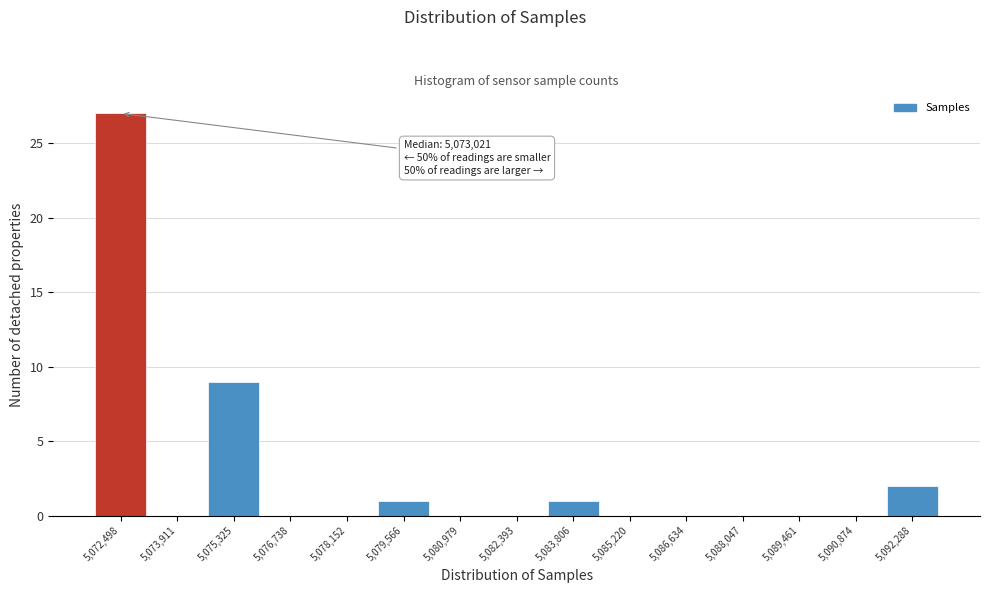

Reading right to left, extract all data points from this chart.

5,092,288=2	5,090,874=0	5,089,461=0	5,088,047=0	5,086,634=0	5,085,220=0	5,083,806=1	5,082,393=0	5,080,979=0	5,079,566=1	5,078,152=0	5,076,738=0	5,075,325=9	5,073,911=0	5,072,498=27